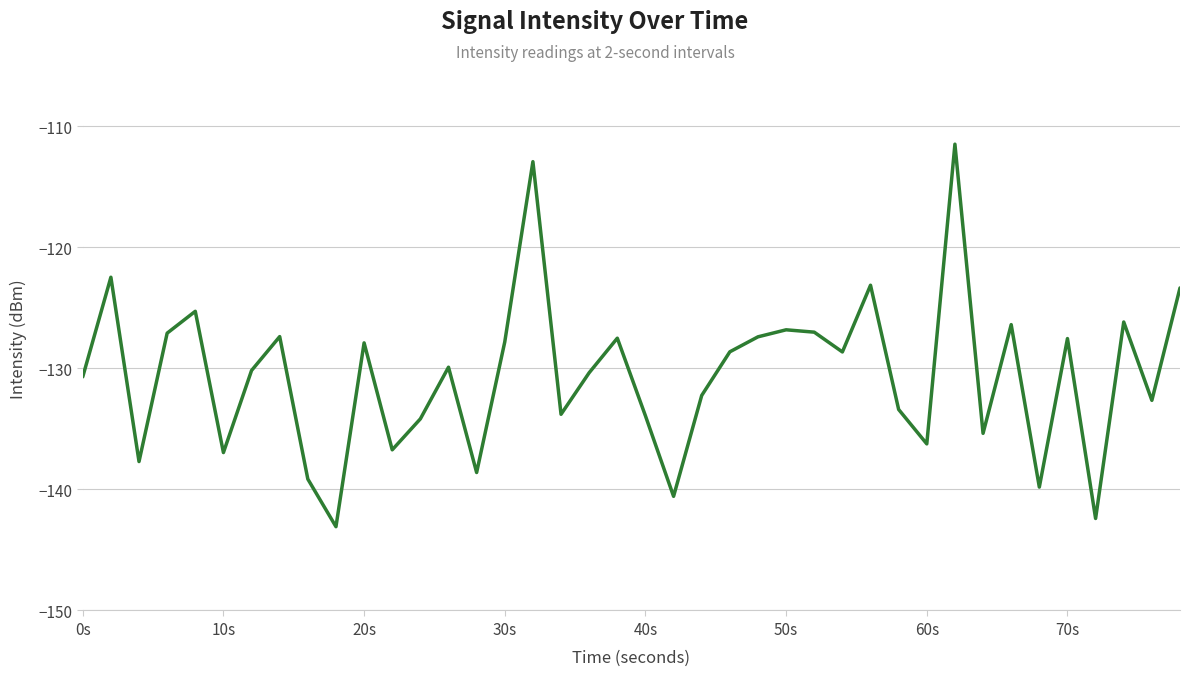

How many lines are shown in the chart?

1